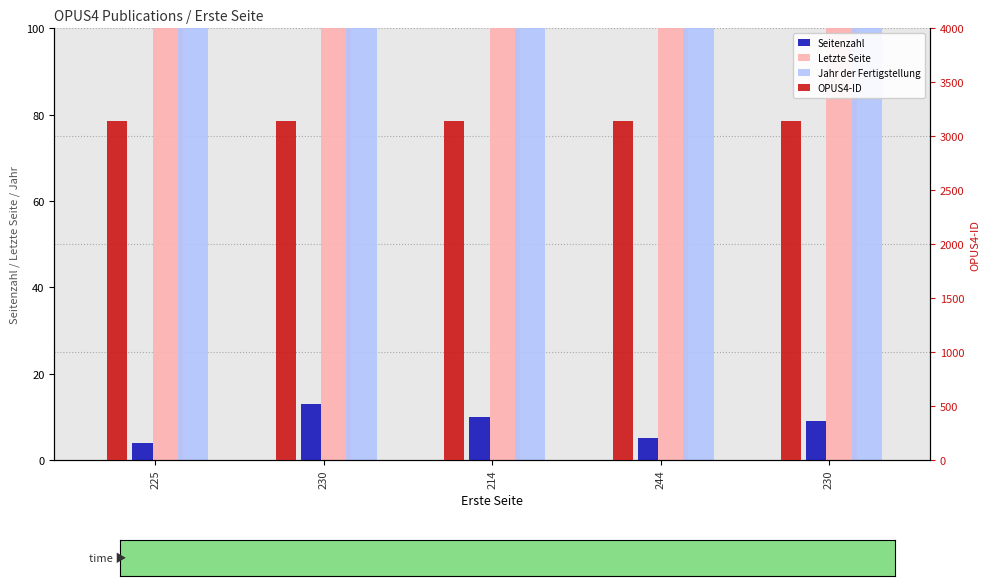

What is the label of the 5th bar from the right?

225